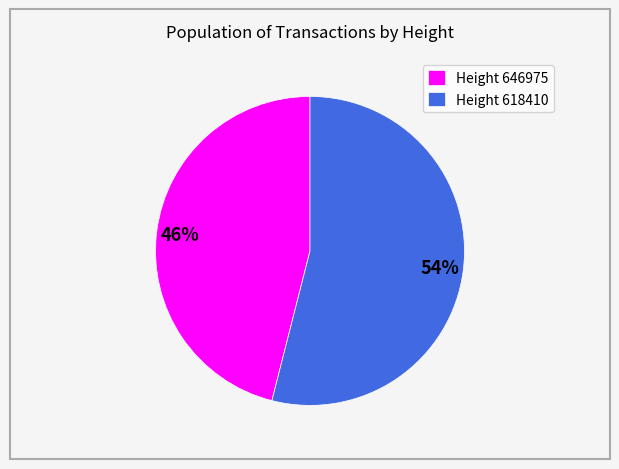

Count the number of slices in the pie.

2